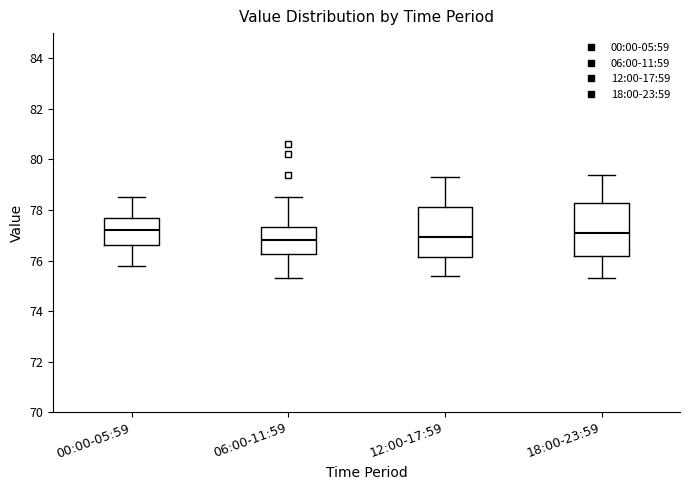

Reading left to right, transcribe this box plot: for each box, give where its median line is, the range the box spans, and where its two whiskers end, as read against the y-axis. The values are not printed on the chart, so give them approximately, as read against the axis.

00:00-05:59: median 77.2, box 76.6 to 77.8, whiskers 75.8 to 78.6
06:00-11:59: median 76.8, box 76.2 to 77.4, whiskers 75.4 to 78.6
12:00-17:59: median 77.0, box 76.2 to 78.2, whiskers 75.4 to 79.4
18:00-23:59: median 77.2, box 76.2 to 78.2, whiskers 75.4 to 79.4